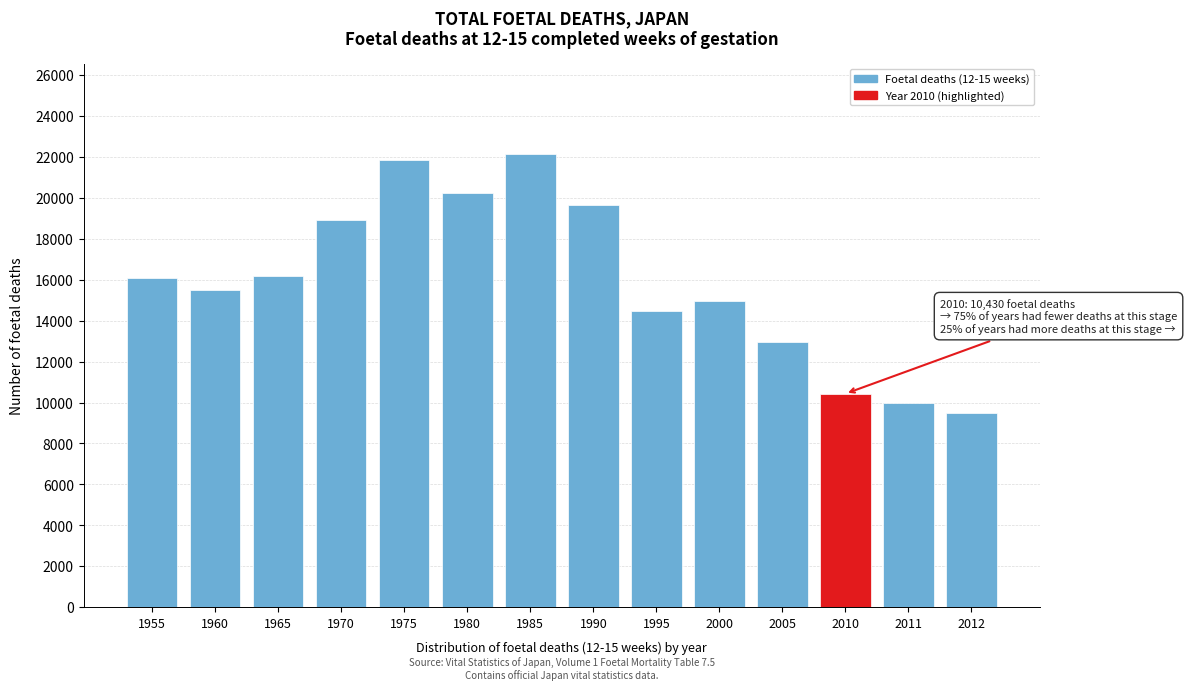

What is the average value?

15919